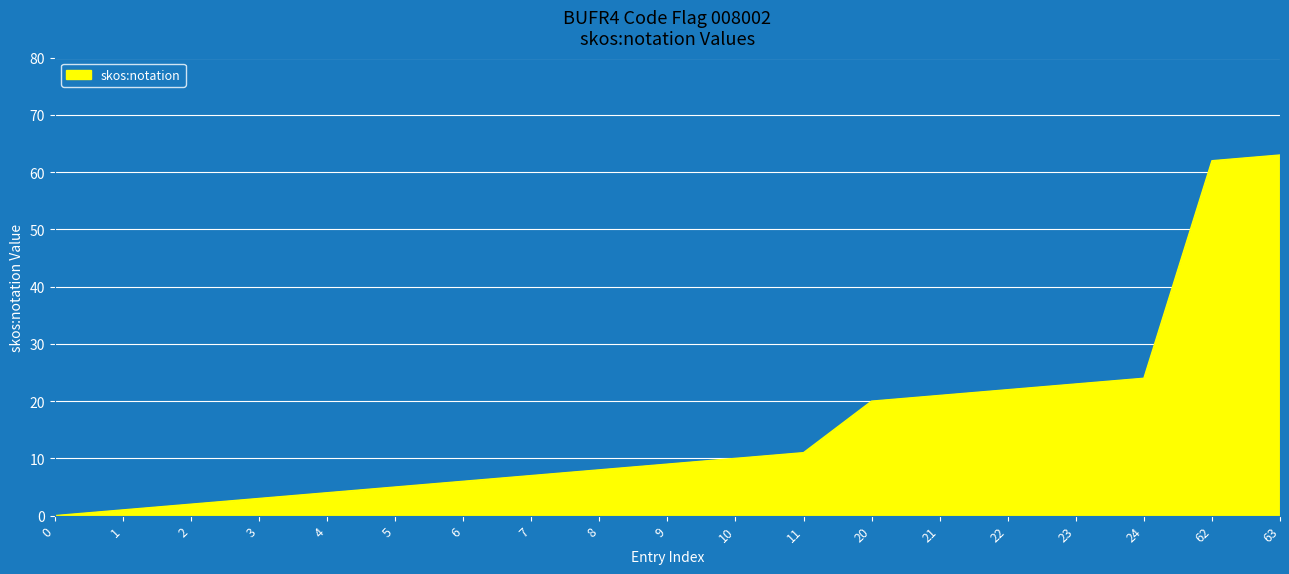

Rank the categories by value from highest to lowest.

63, 62, 24, 23, 22, 21, 20, 11, 10, 9, 8, 7, 6, 5, 4, 3, 2, 1, 0